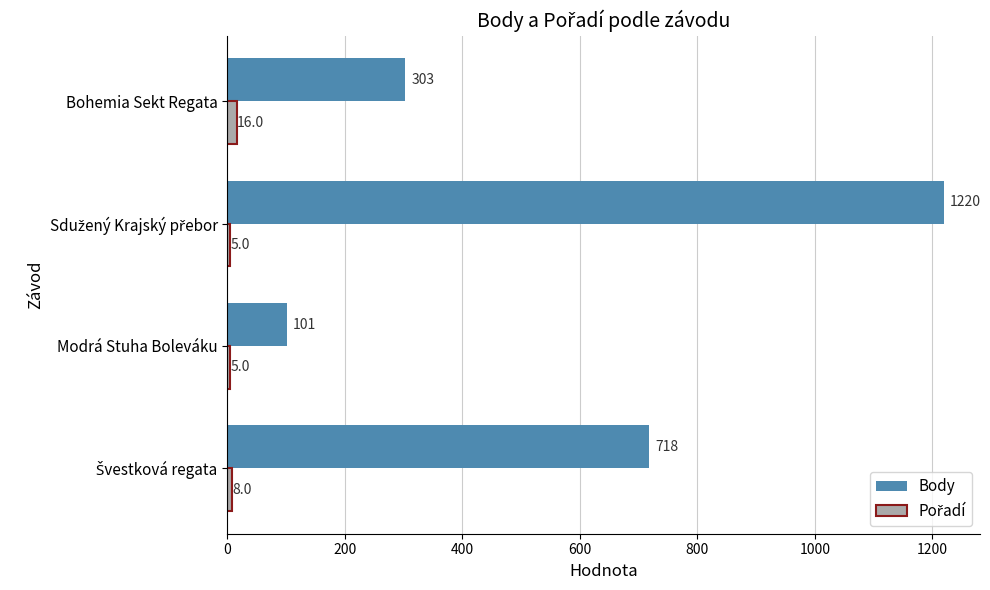

What is the spread (max minus min) of values at Modrá Stuha Boleváku?

96